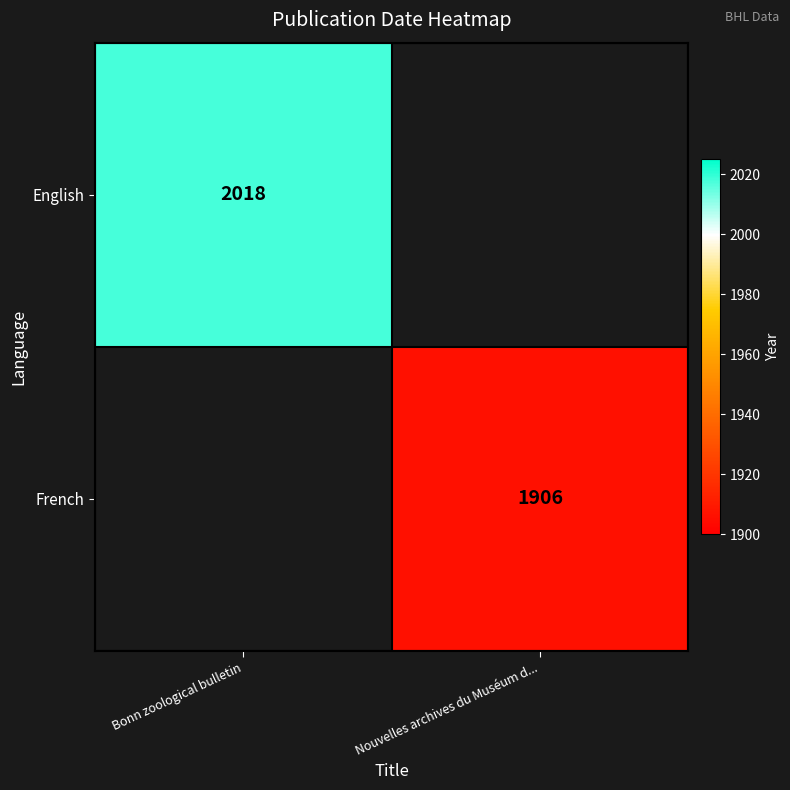

Between Nouvelles archives du Muséum d... and Bonn zoological bulletin, which is larger?

Bonn zoological bulletin